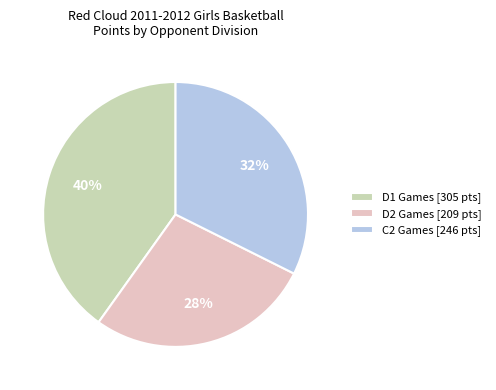

To the nearest percent, what percentage of the pie is D1 Games [305 pts]?

40%